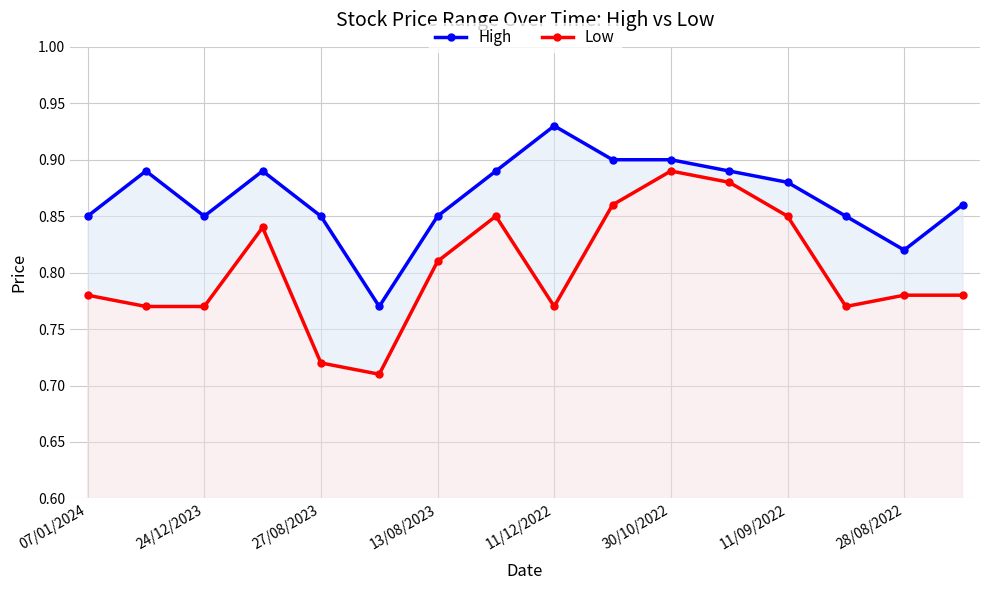

In Low, how many points are higher than both neighbors (excluding endpoints)?

3